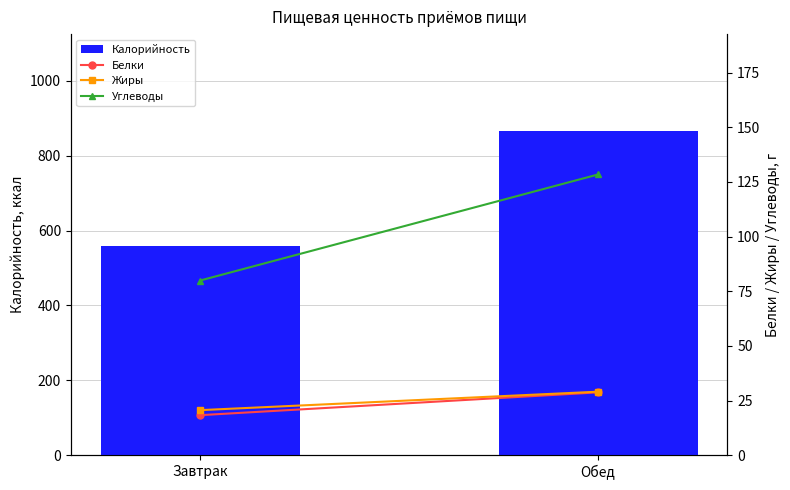

What is the difference between the maximum and minimum values in the Жиры series?

8.4